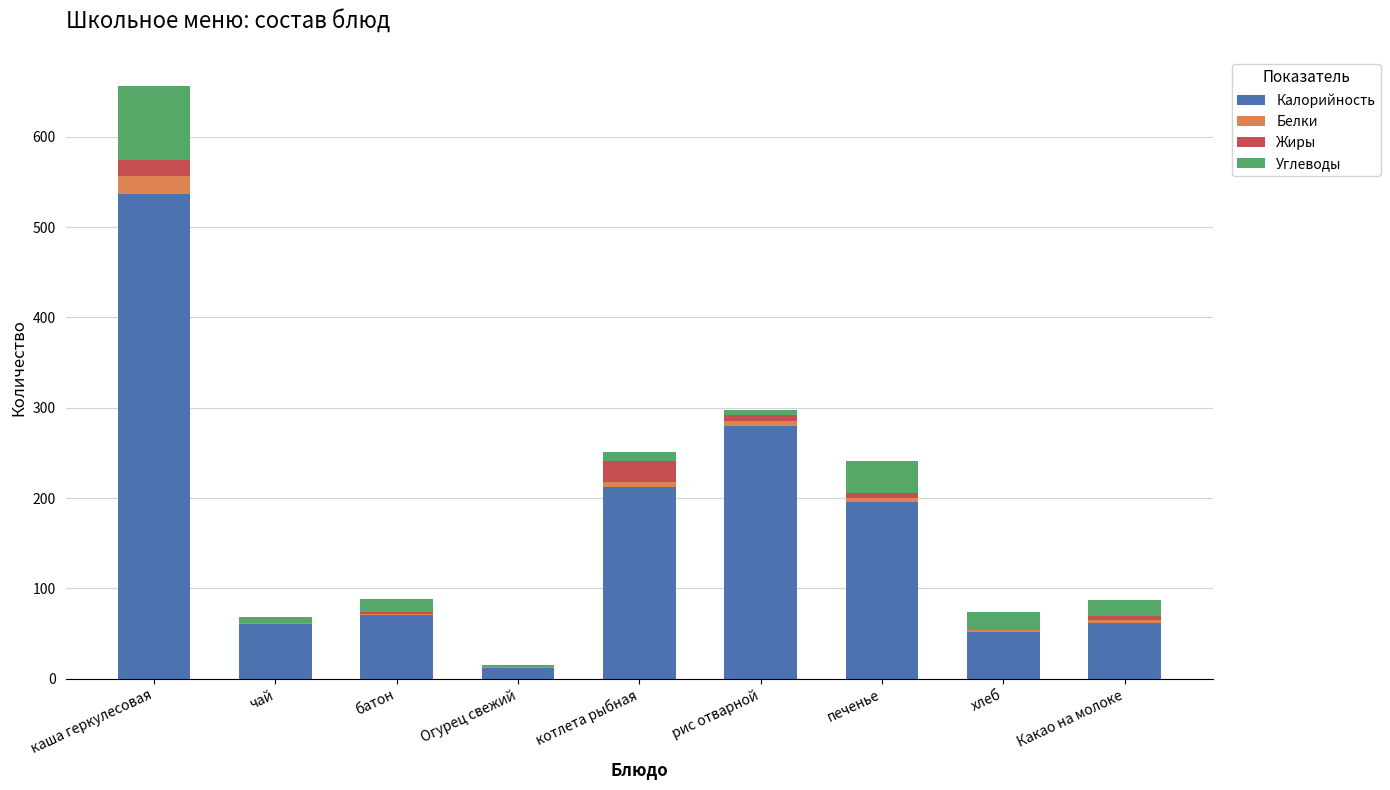

What is the sum of all Калорийность values?

1480